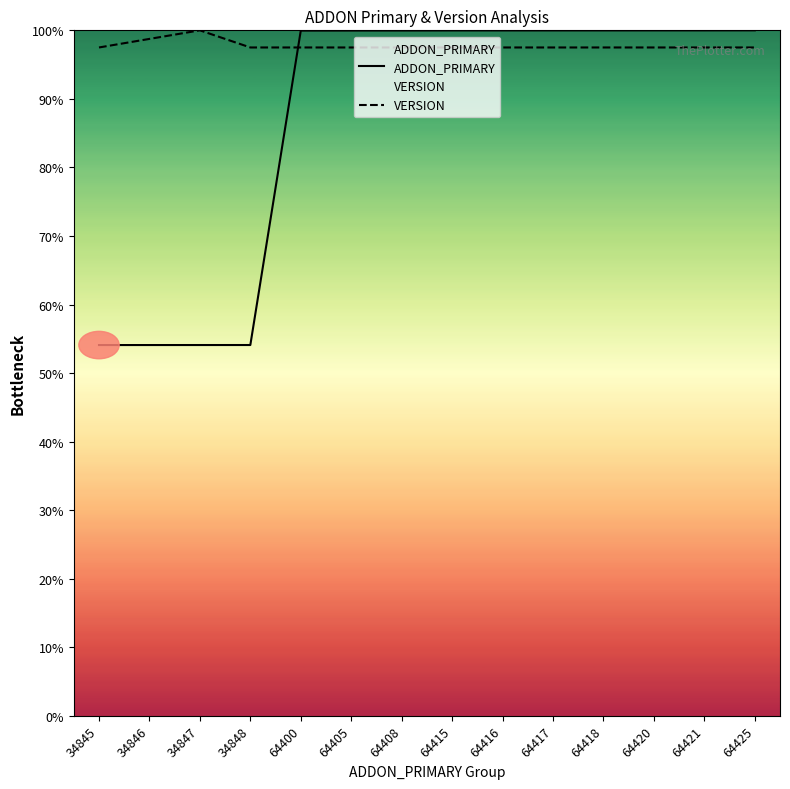

What is the average value of the ADDON_PRIMARY series?

86.9